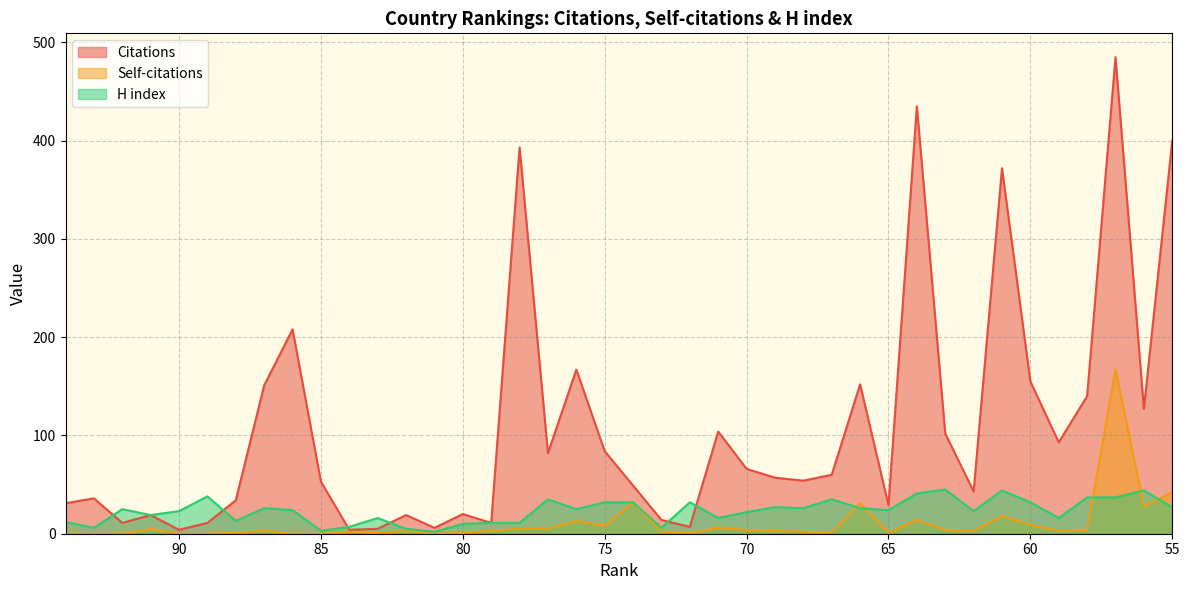

Which series ends up on top after the final intersection of Citations and H index?

Citations